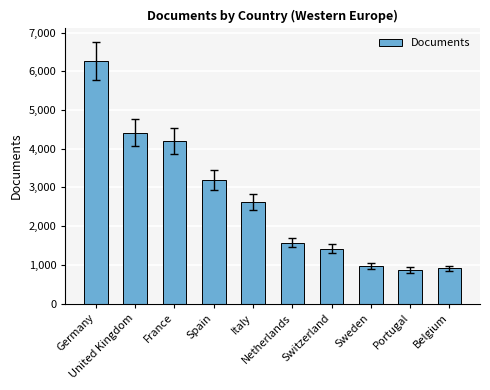

Reading left to right, transcribe all the data shown in this chart.

Germany=6266	United Kingdom=4412	France=4191	Spain=3200	Italy=2623	Netherlands=1578	Switzerland=1419	Sweden=975	Portugal=864	Belgium=909